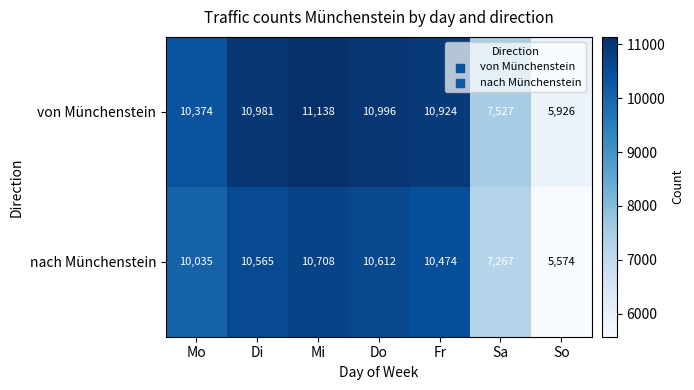

Reading left to right, what are all the values shown in this chart?

von Münchenstein: 10374	10981	11138	10996	10924	7527	5926
nach Münchenstein: 10035	10565	10708	10612	10474	7267	5574